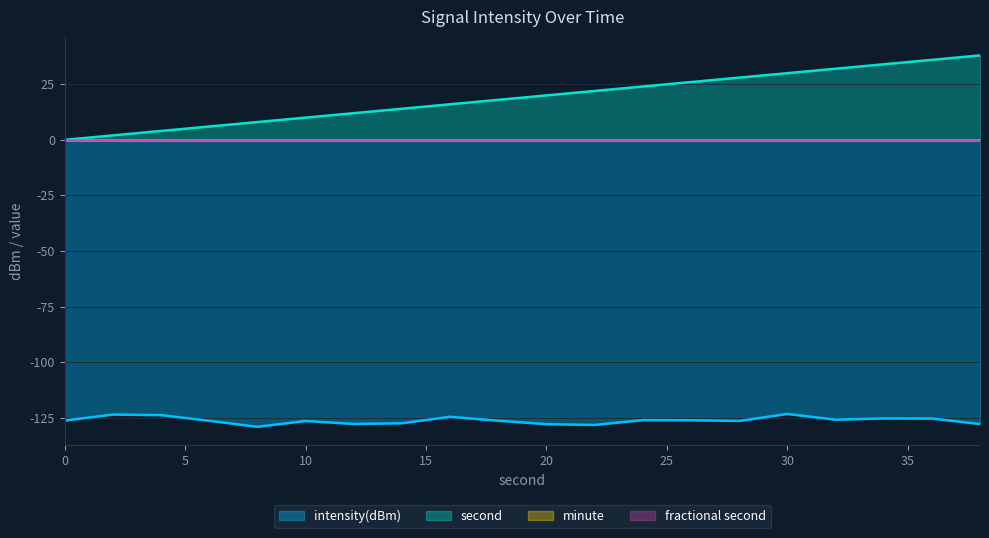

What is the spread (max minus min) of values at 28?

154.5